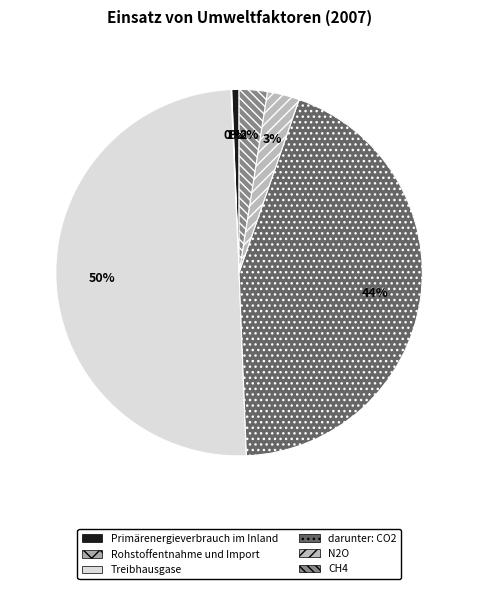

Rank the categories by value from lowest to highest.

Rohstoffentnahme und Import, Primärenergieverbrauch im Inland, CH4, N2O, darunter: CO2, Treibhausgase